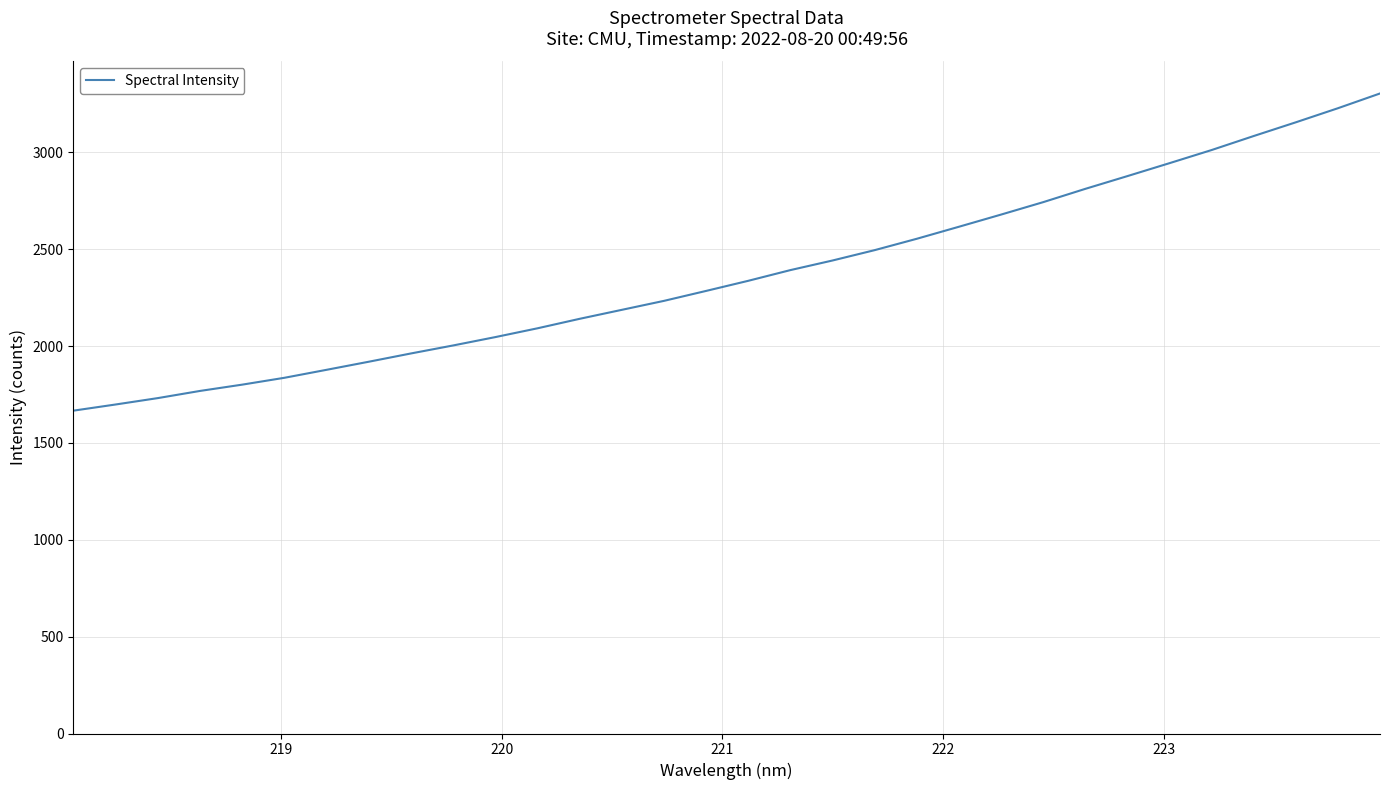

What is the difference between the maximum and minimum values?

1637.5